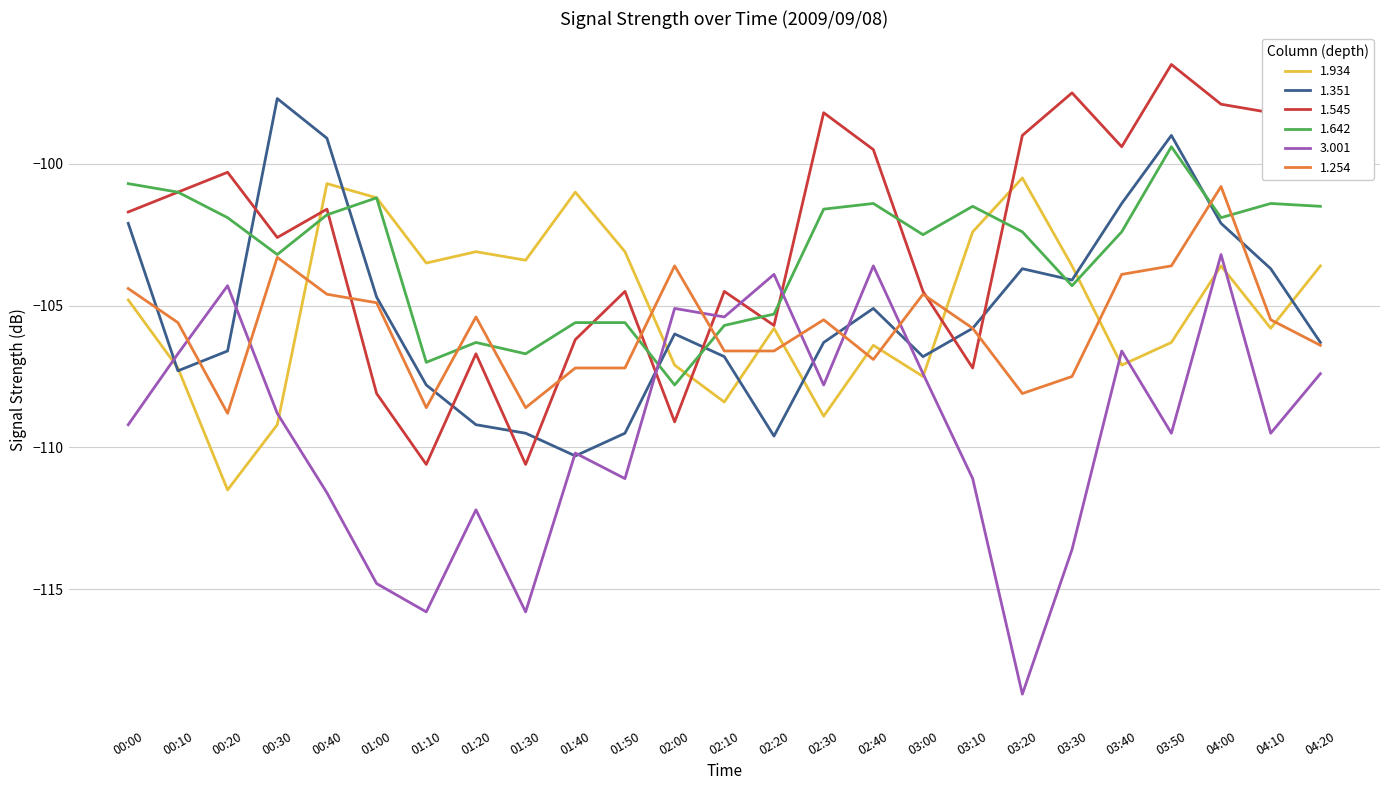

How many values in the 1.934 series are below -104?

13